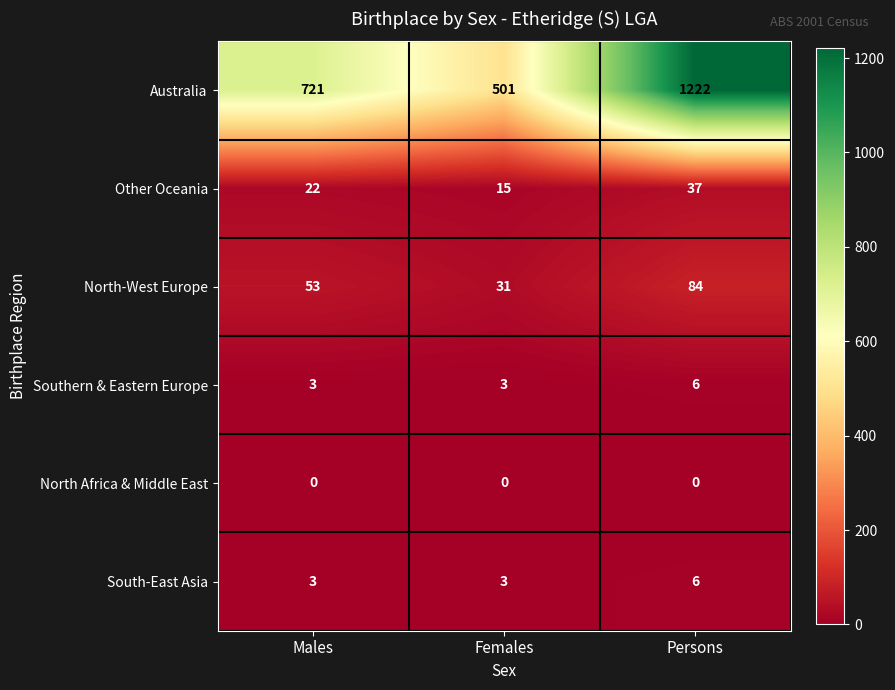

Reading left to right, what are all the values shown in this chart?

Australia: Males=721	Females=501	Persons=1222
Other Oceania: Males=22	Females=15	Persons=37
North-West Europe: Males=53	Females=31	Persons=84
Southern & Eastern Europe: Males=3	Females=3	Persons=6
North Africa & Middle East: Males=0	Females=0	Persons=0
South-East Asia: Males=3	Females=3	Persons=6